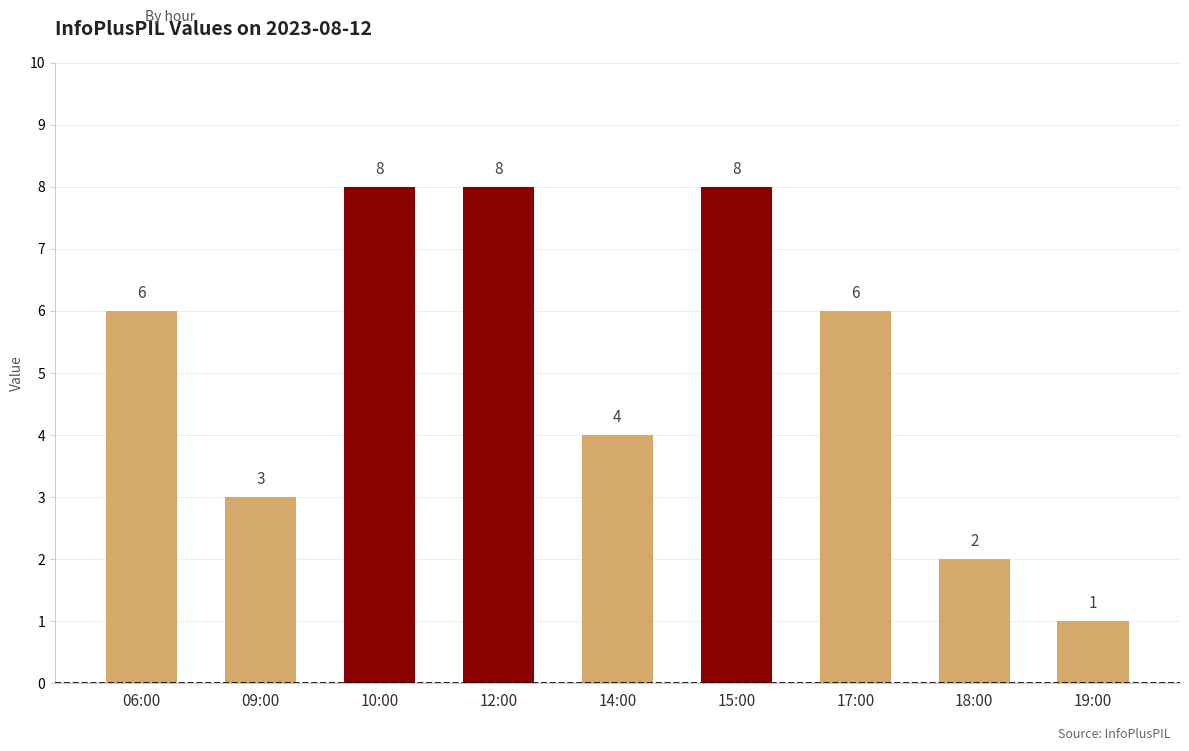

What is the change in value from 14:00 to 15:00?

+4